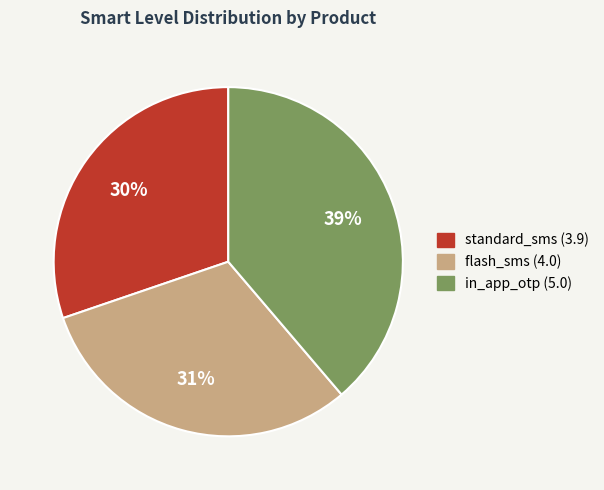

To the nearest percent, what is the average slice percentage?

33%